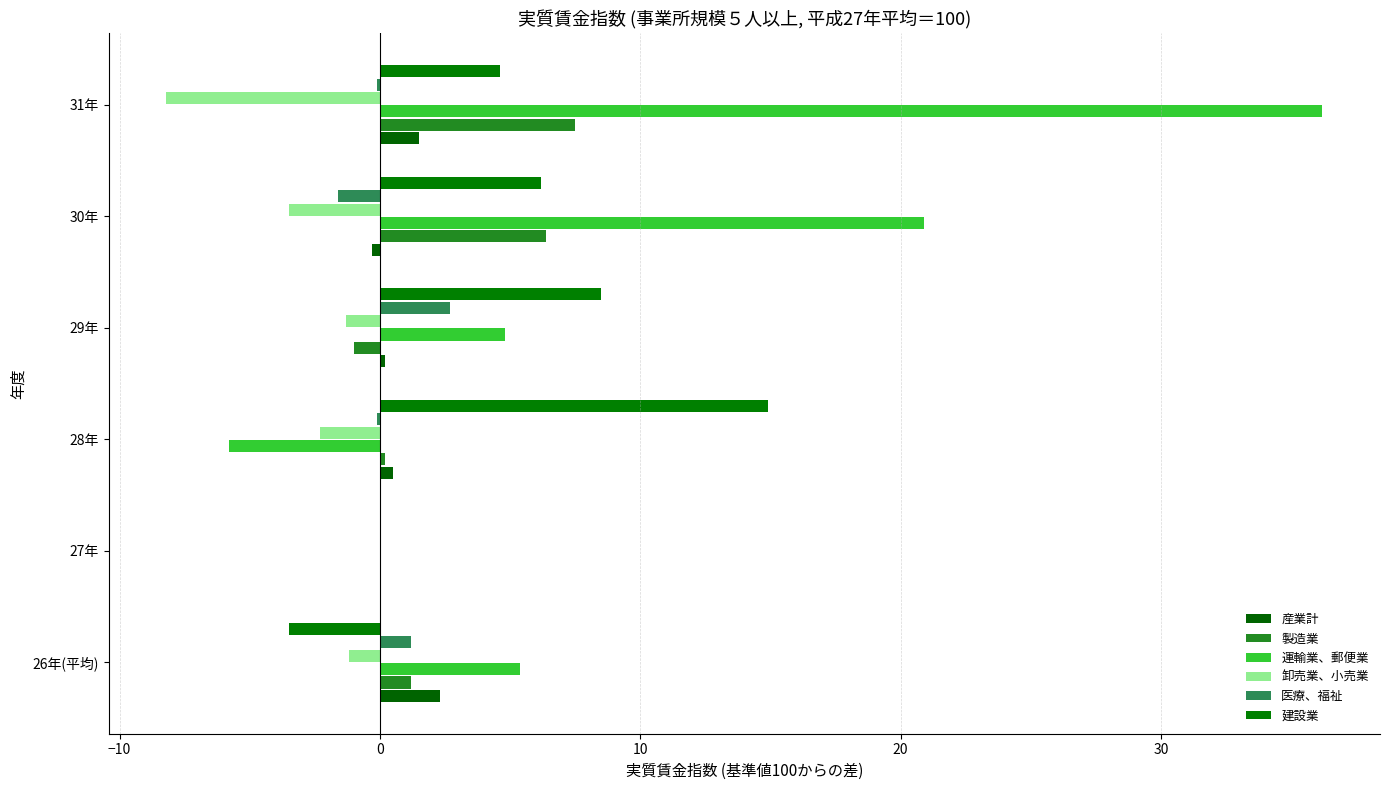

Count the number of data series in this chart.

6